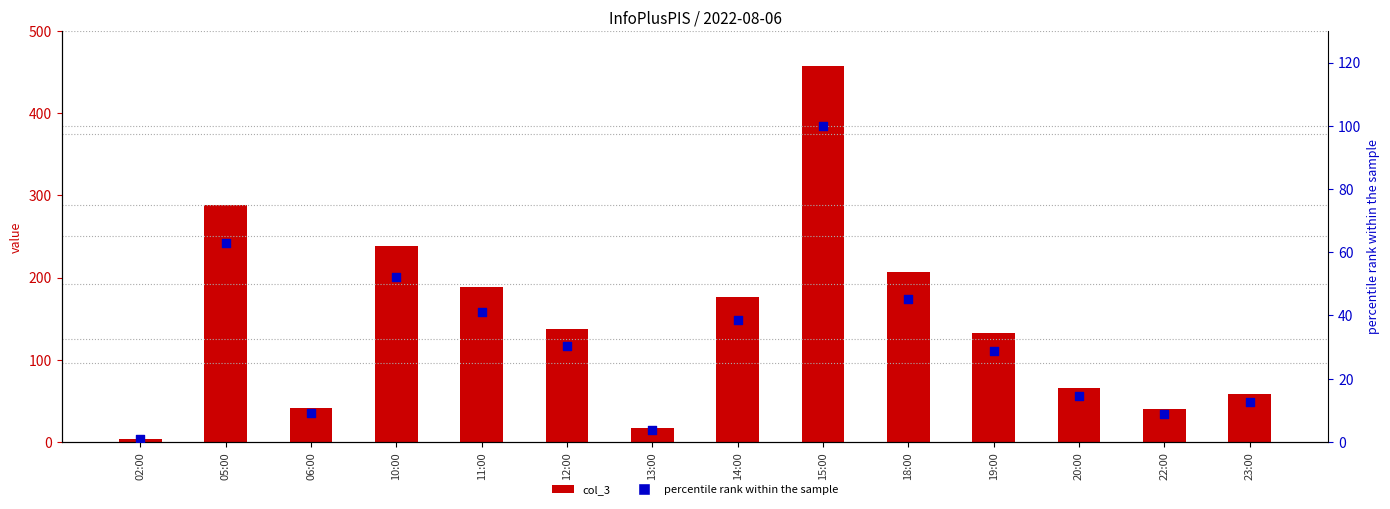

Which series reaches the maximum Y coordinate?

col_3